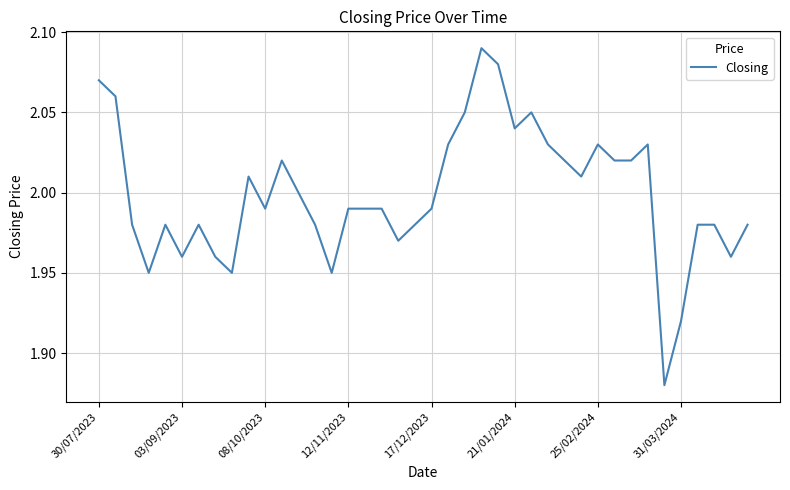

What is the difference between the second highest and minimum values?

0.2